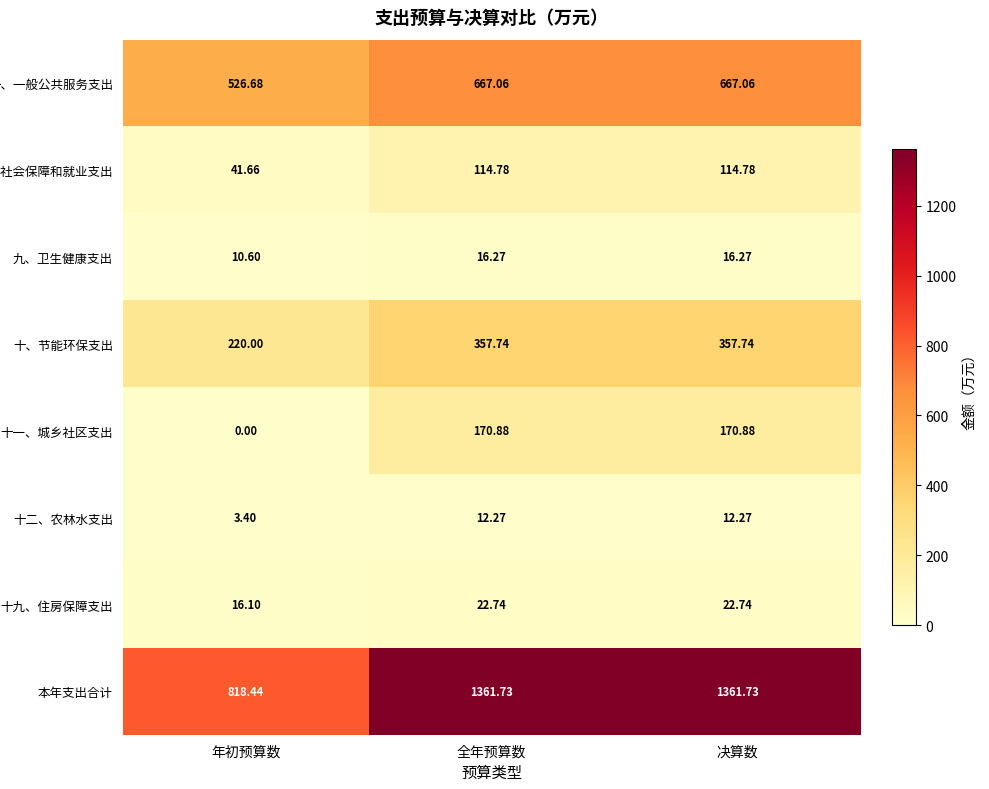

At which label does 八、社会保障和就业支出 reach its minimum?

年初预算数